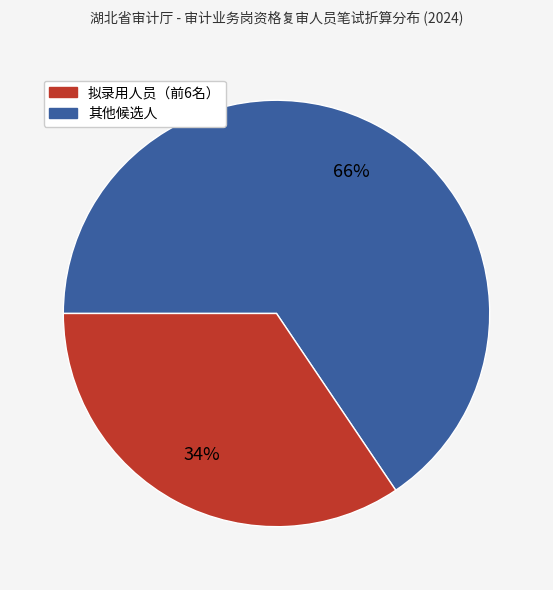

To the nearest percent, what is the average slice percentage?

50%